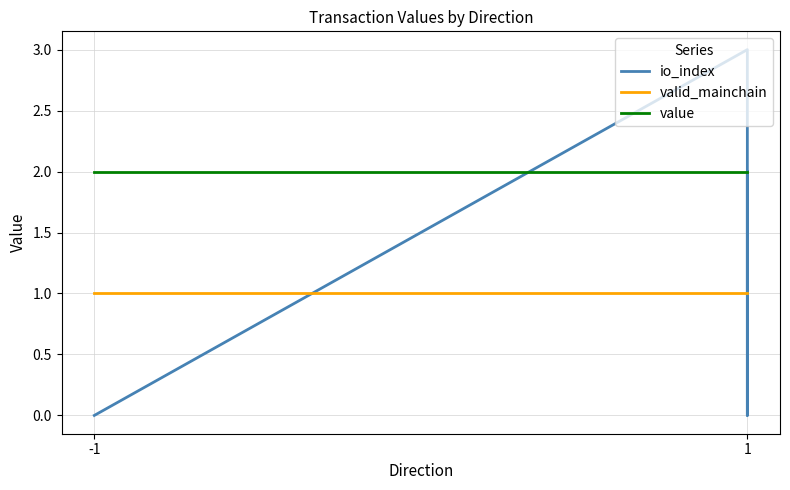

Reading left to right, transcribe all the data shown in this chart.

io_index: 0.0	0.0	0.0	0.0	3.0	0.0	2.0	1.0
valid_mainchain: 1.0	1.0	1.0	1.0	1.0	1.0	1.0	1.0
value: 2.0	2.0	2.0	2.0	2.0	2.0	2.0	2.0